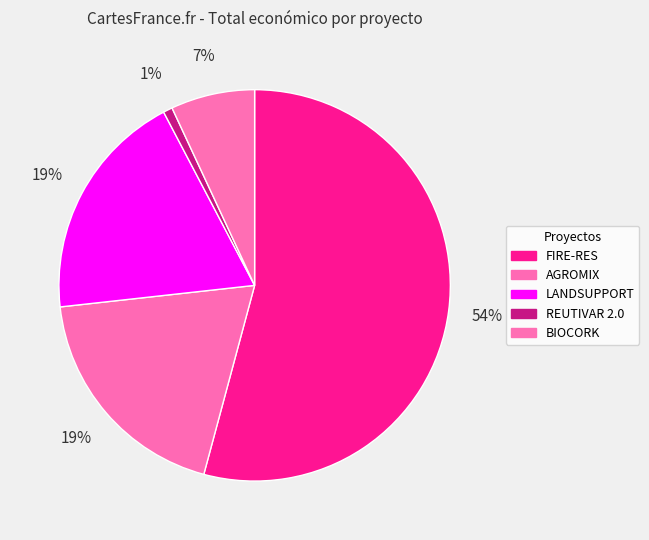

Count the number of slices in the pie.

5